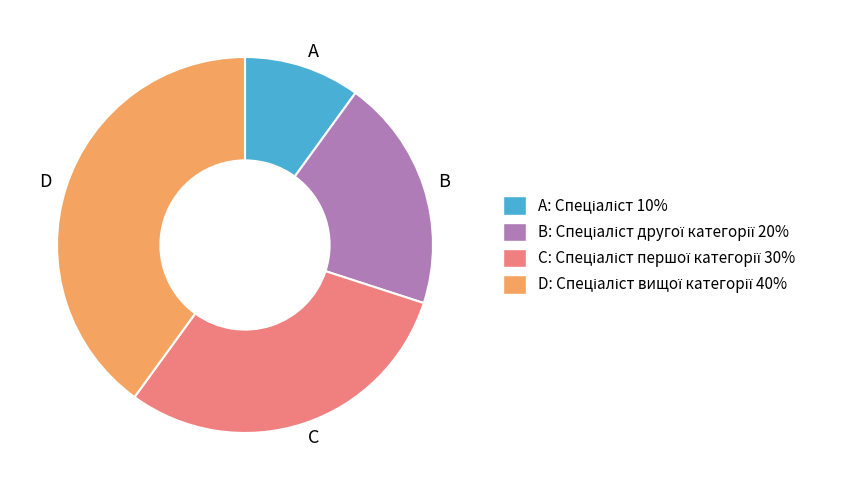

Does any single category account for the majority?

No